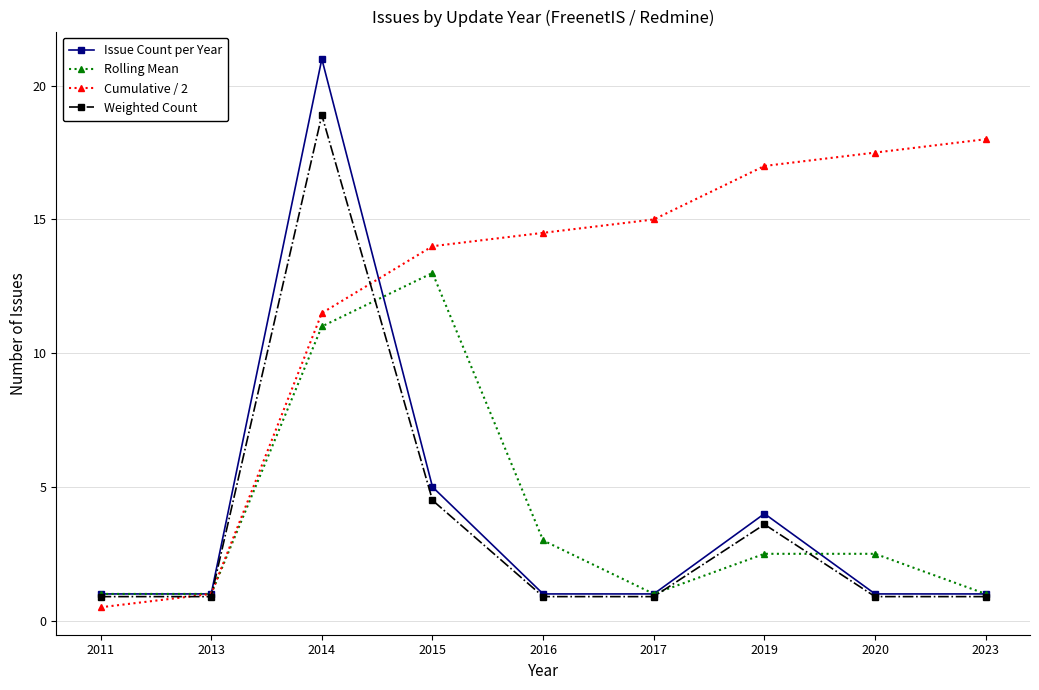

True or false: Cumulative / 2 has a value of 0.3 at 2013.

False